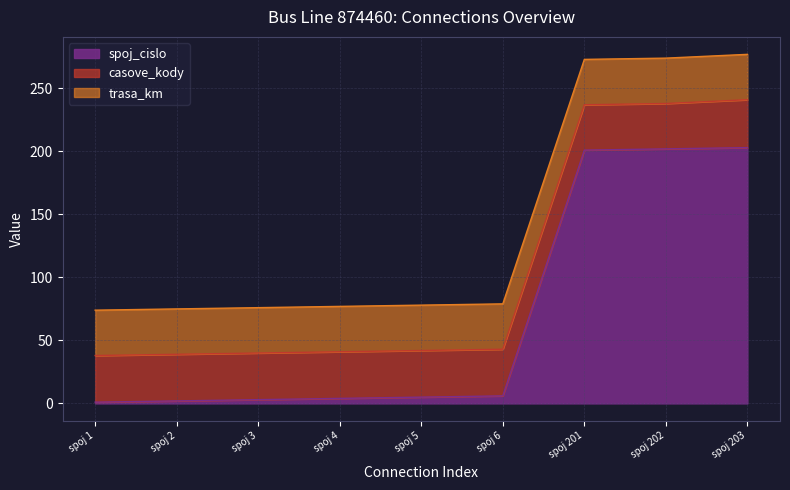

Is it true that casove_kody equals 37 at spoj 1?

True